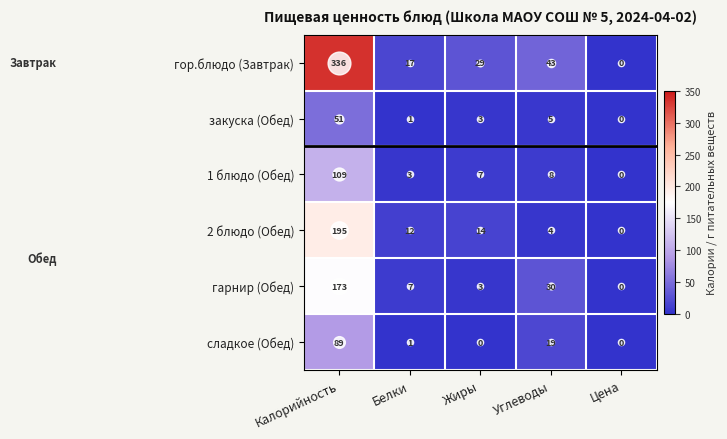

The value of 2 блюдо (Обед) at Белки is 12. True or false?

True